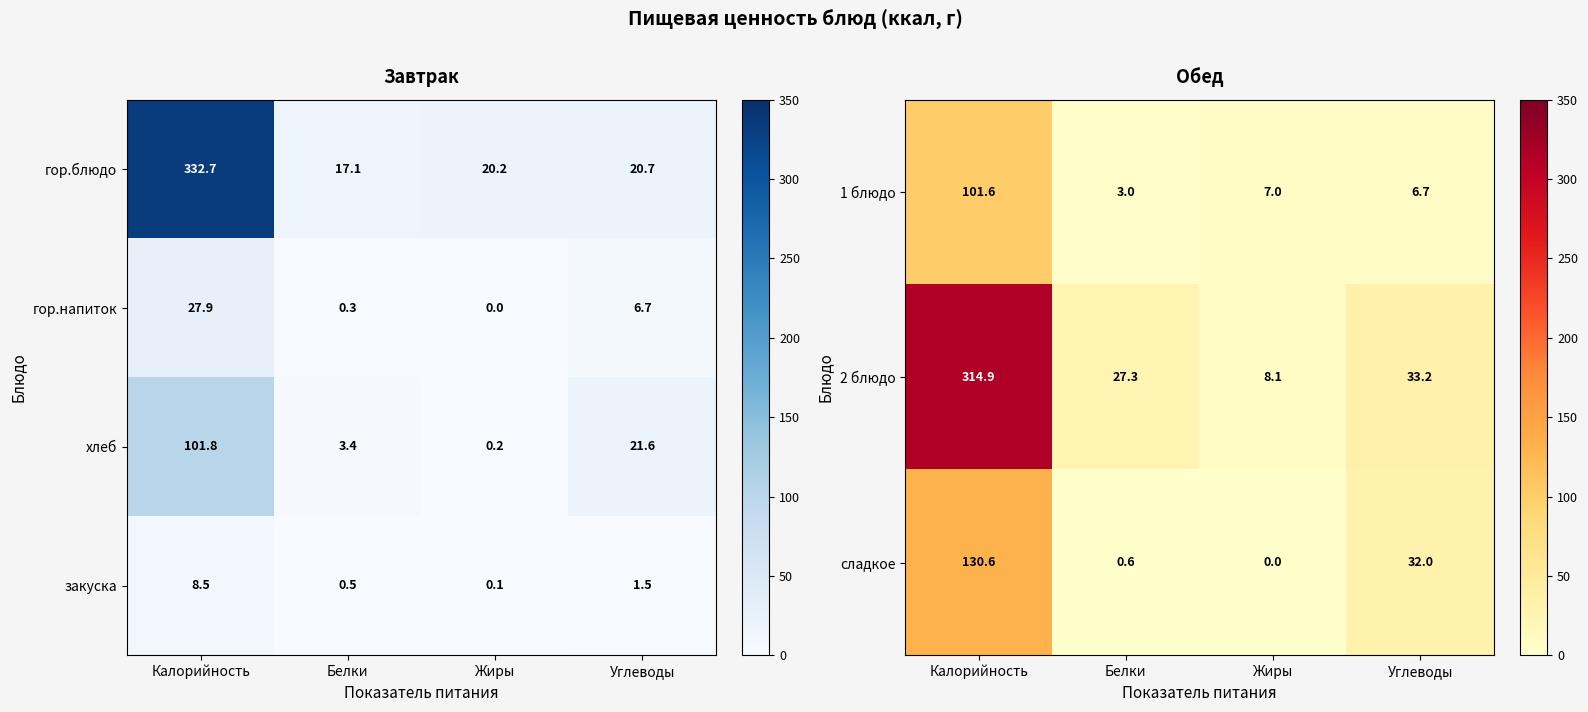

Count the number of data series in this chart.

4